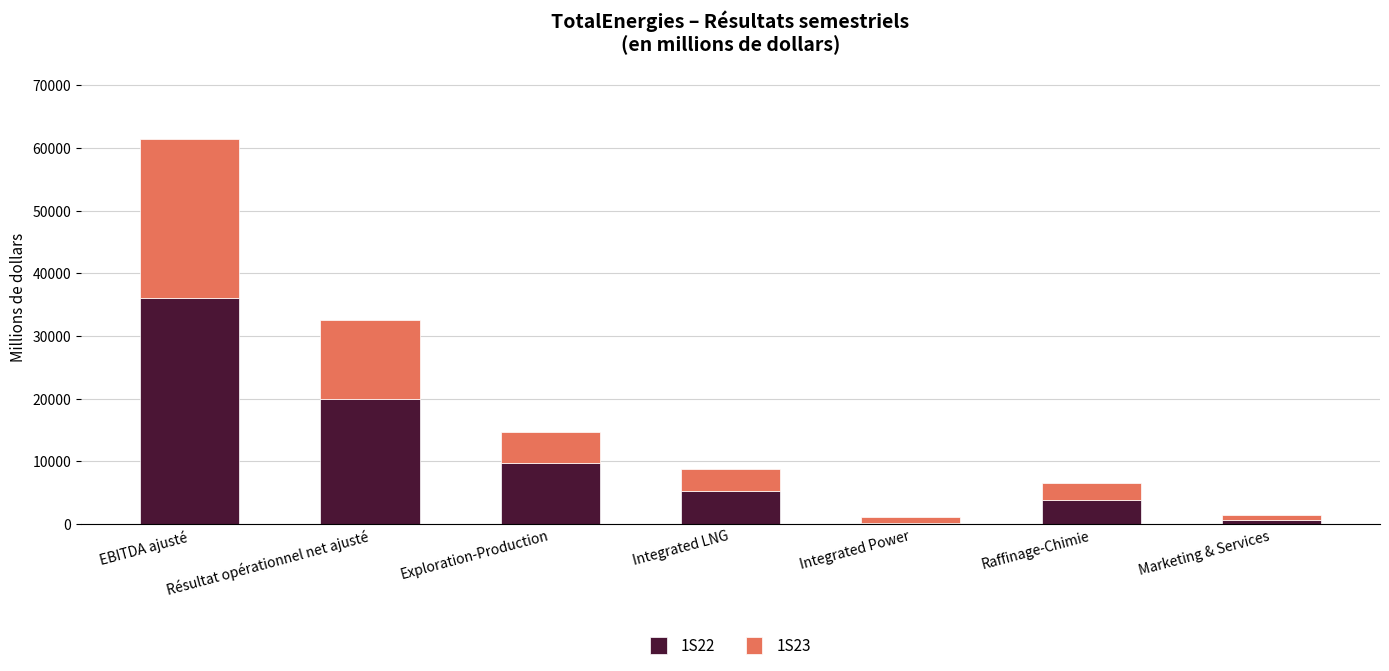

What are all the series names shown in the legend?

1S22, 1S23